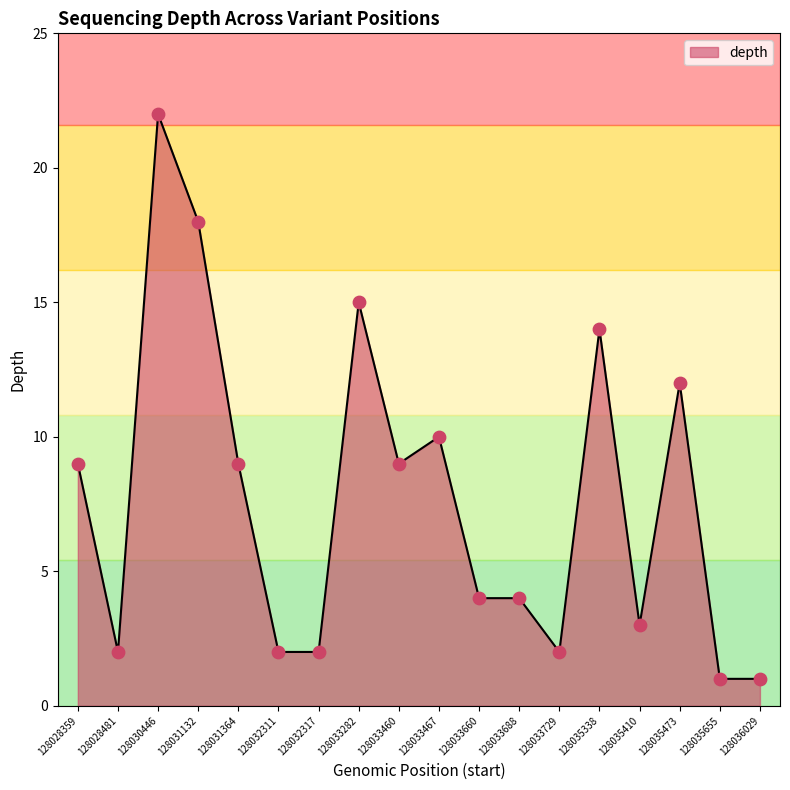

What is the change in value from 128035410 to 128035473?

+9